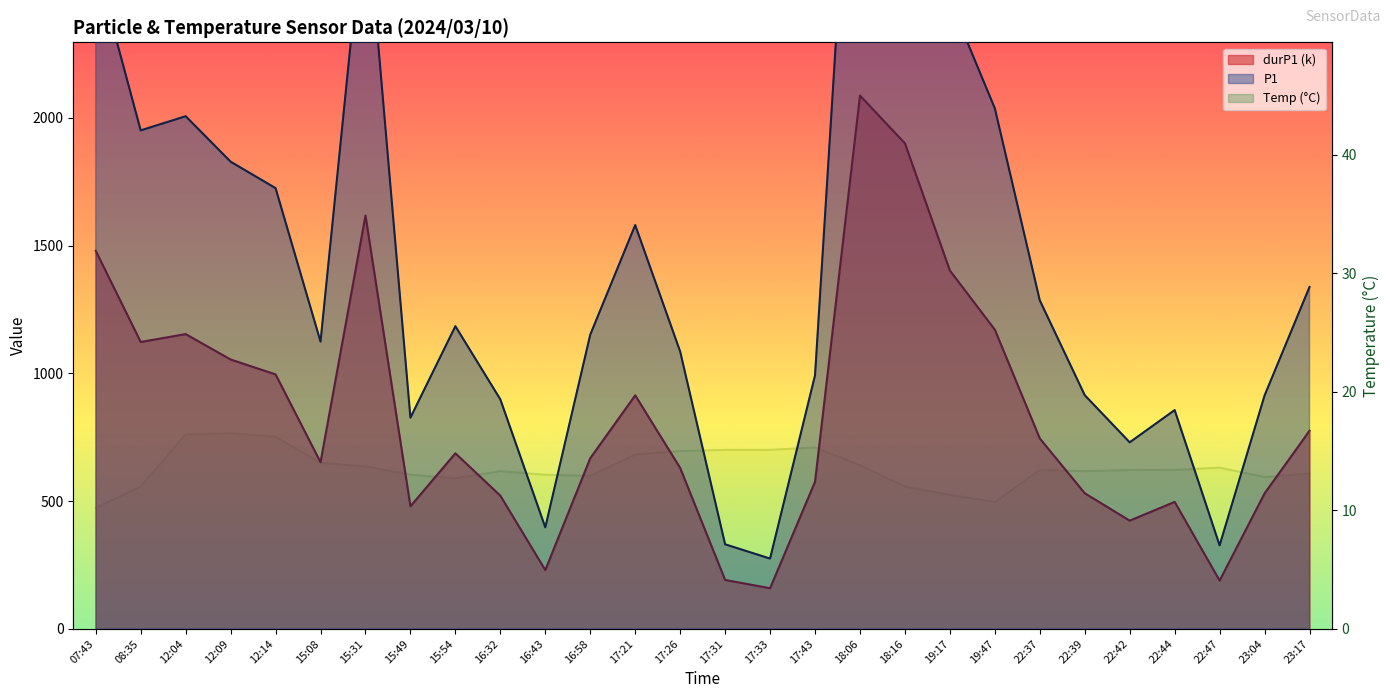

True or false: P1 and Temp cross at least once.

False